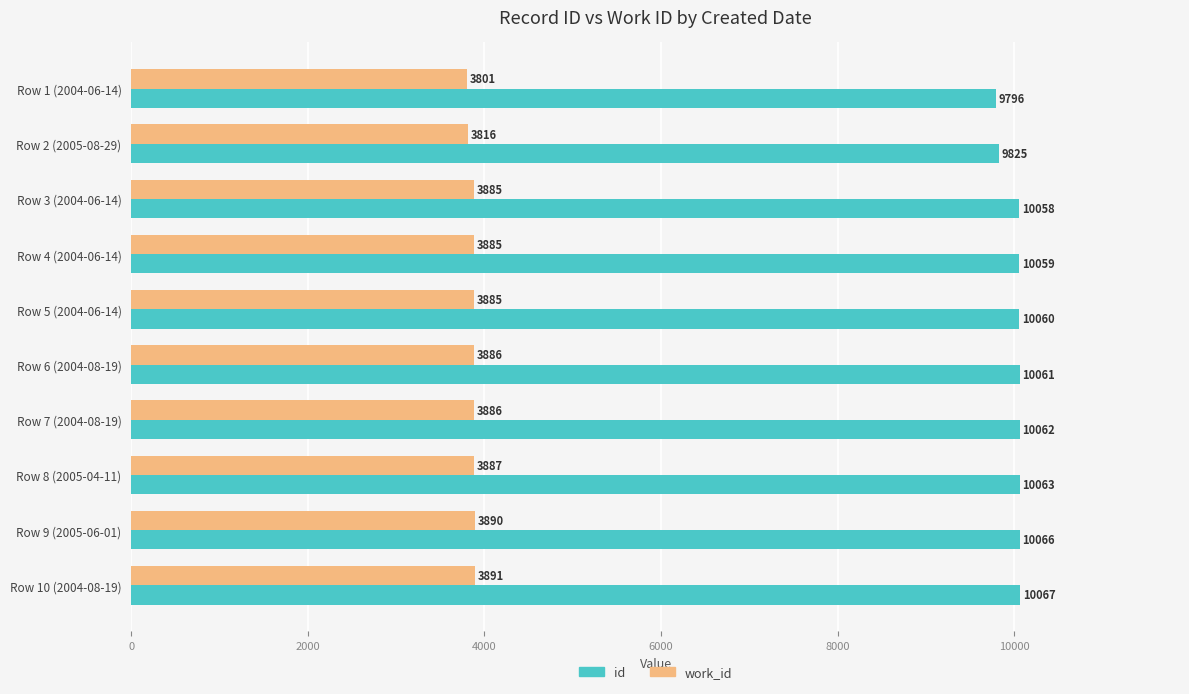

Is it true that id equals 10066 at Row 9 (2005-06-01)?

True